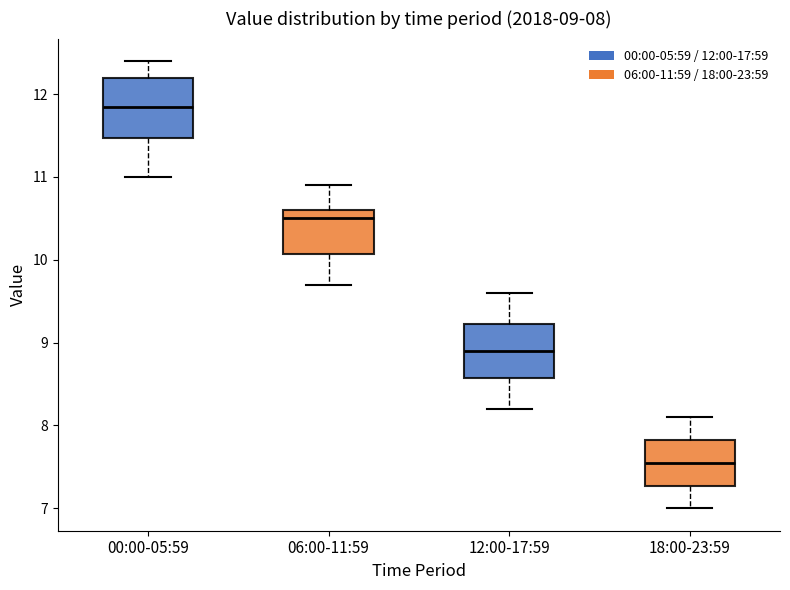

Which box has the highest median line?

00:00-05:59